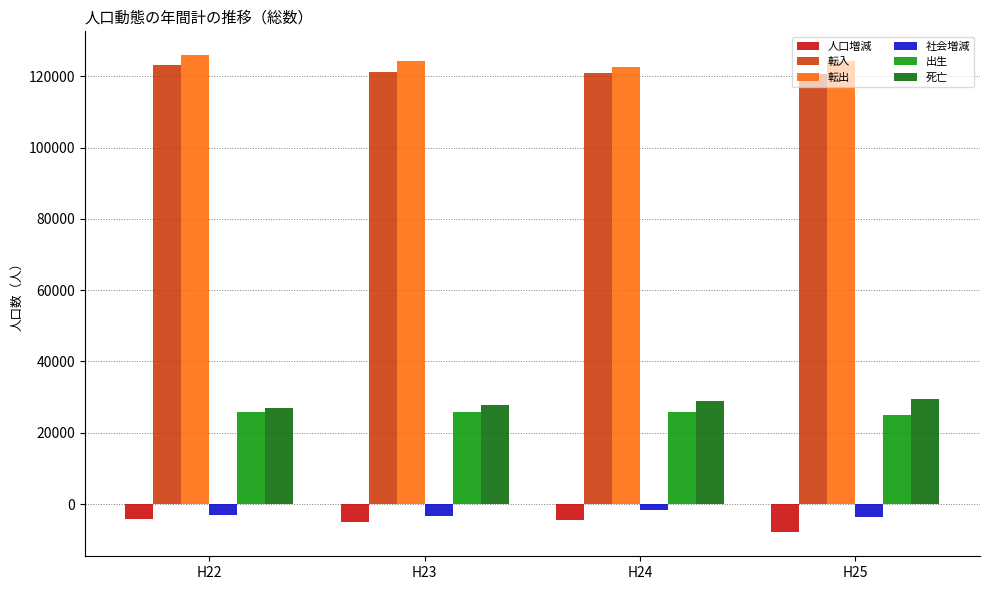

What is the average value of the 転出 series?

124334